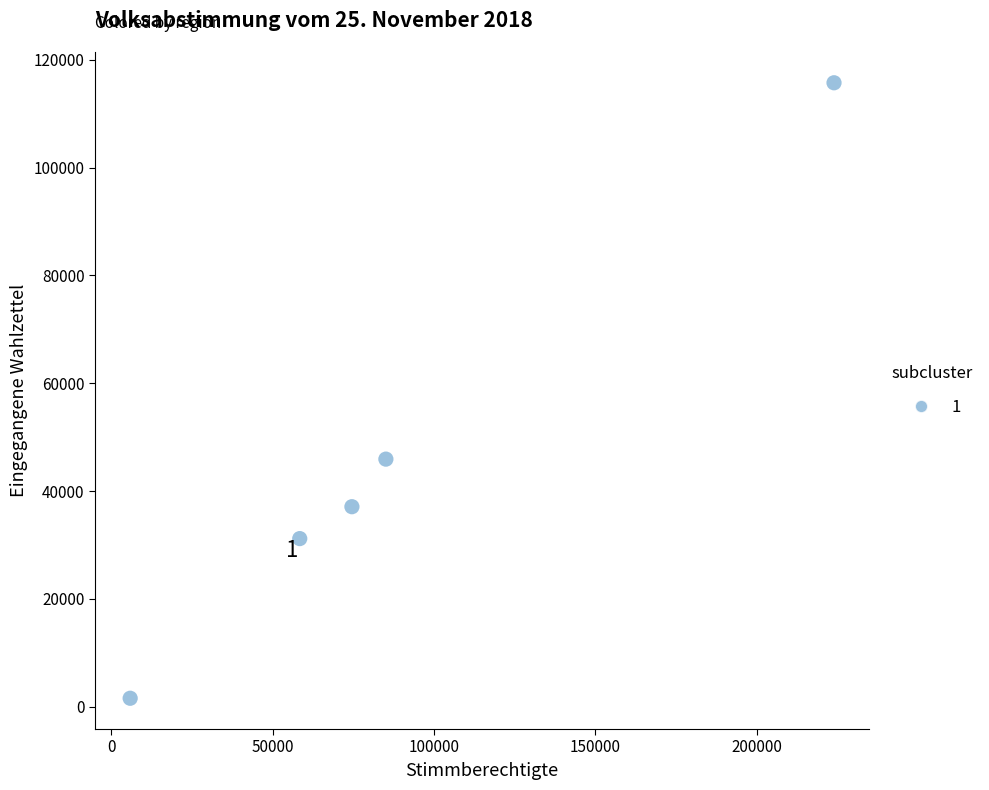

What Y value in the scatter plot is closest to 58649?

45920